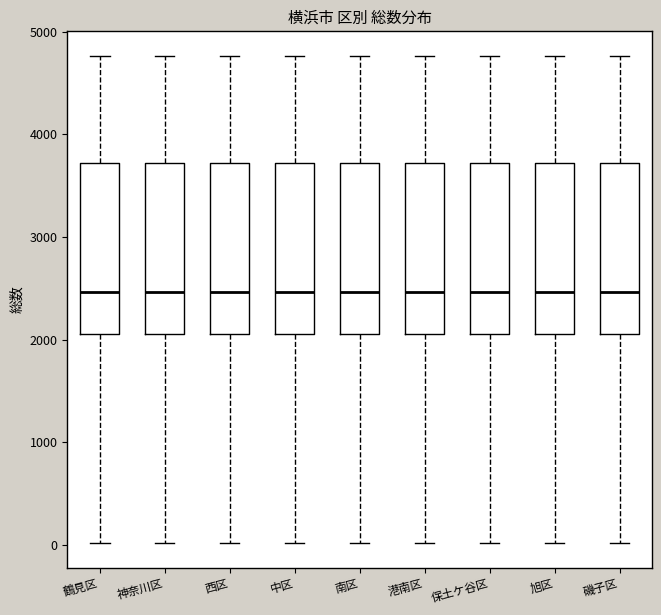

Reading left to right, transcribe this box plot: for each box, give where its median line is, the range the box spans, and where its two whiskers end, as read against the y-axis. The values are not printed on the chart, so give them approximately, as read against the axis.

鶴見区: median 2500, box 2100 to 3700, whiskers 0 to 4800
神奈川区: median 2500, box 2100 to 3700, whiskers 0 to 4800
西区: median 2500, box 2100 to 3700, whiskers 0 to 4800
中区: median 2500, box 2100 to 3700, whiskers 0 to 4800
南区: median 2500, box 2100 to 3700, whiskers 0 to 4800
港南区: median 2500, box 2100 to 3700, whiskers 0 to 4800
保土ケ谷区: median 2500, box 2100 to 3700, whiskers 0 to 4800
旭区: median 2500, box 2100 to 3700, whiskers 0 to 4800
磯子区: median 2500, box 2100 to 3700, whiskers 0 to 4800